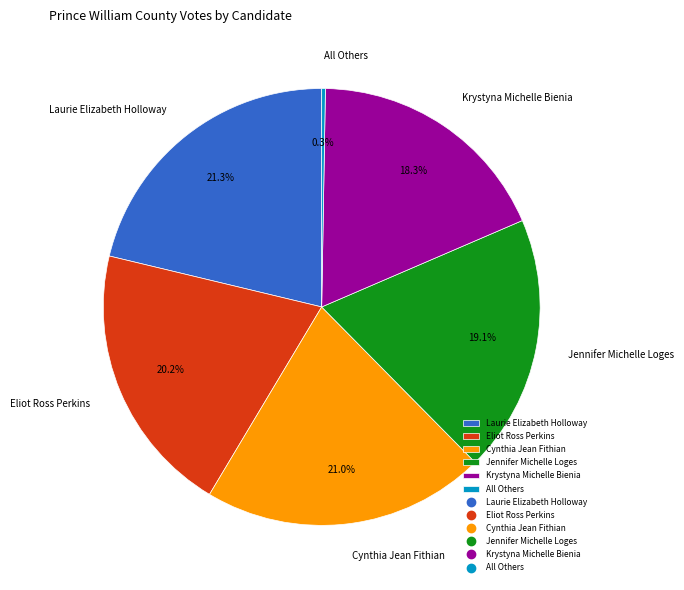

To the nearest percent, what percentage of the pie is Jennifer Michelle Loges?

19%